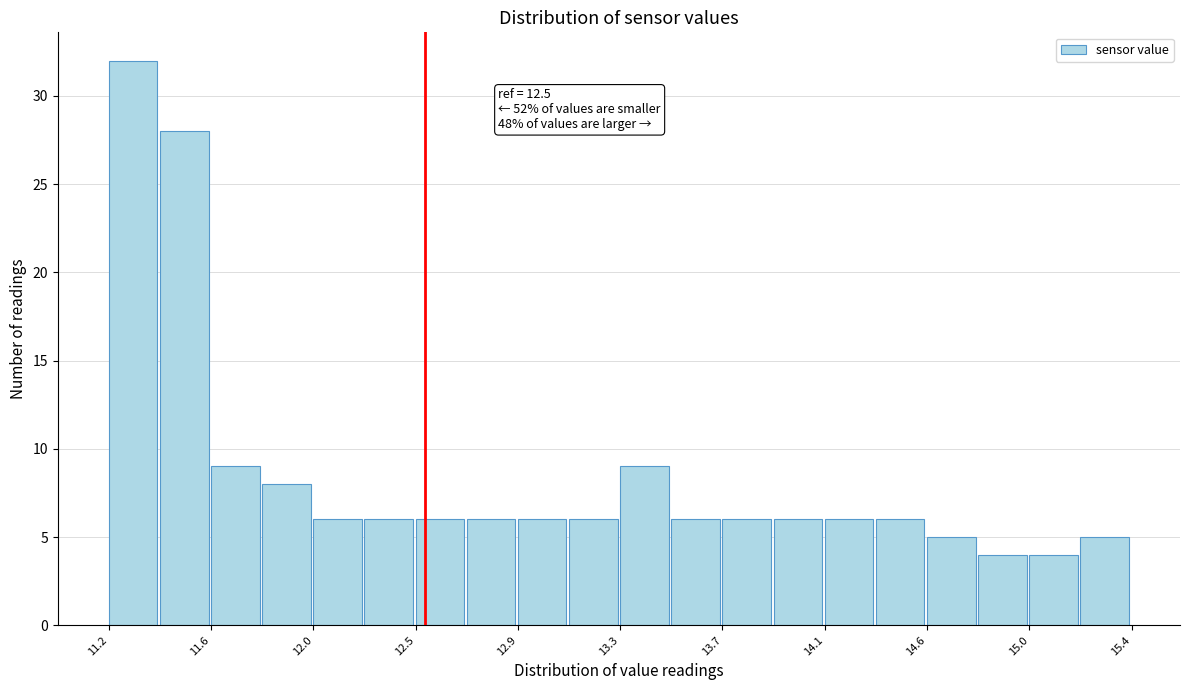

Over which range of the x-axis is the bar tallest?

11.20 to 11.41